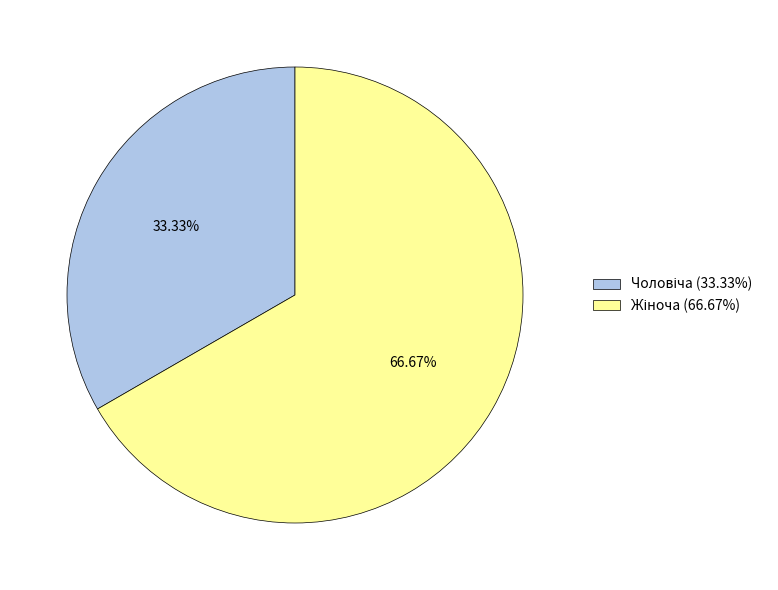

Which slice is the smallest?

Чоловіча